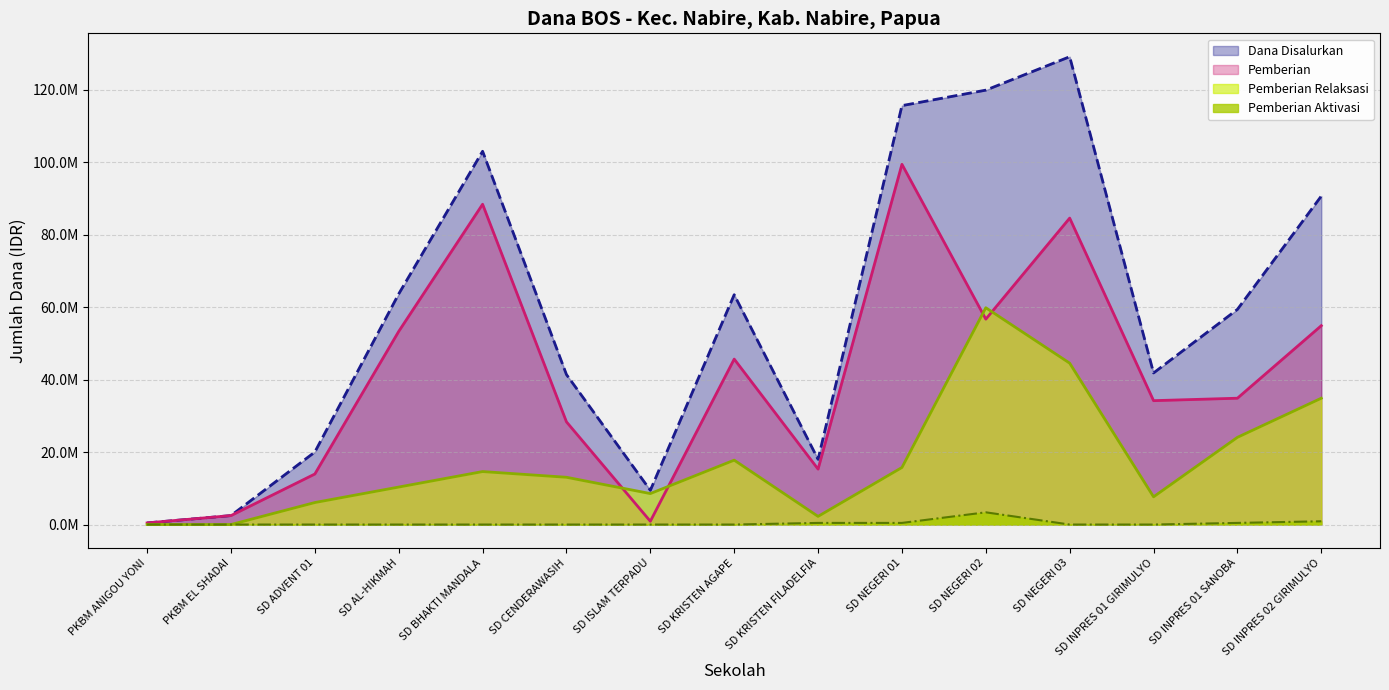

True or false: Dana Disalurkan and Pemberian cross at least once.

False